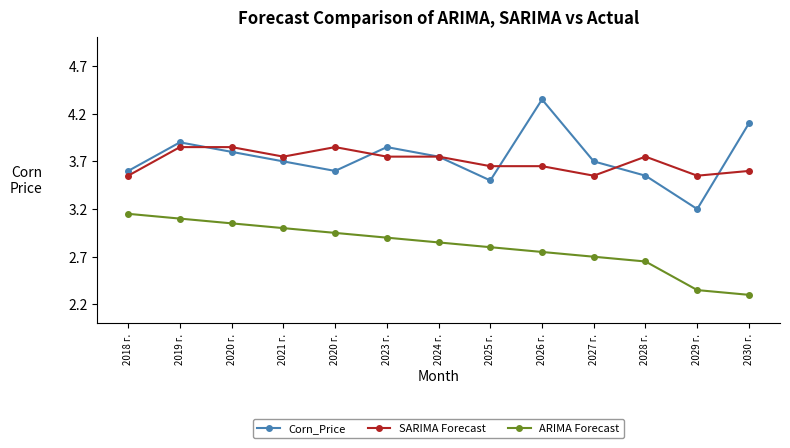

At which category does Corn_Price reach its first local valley?

2020 г.